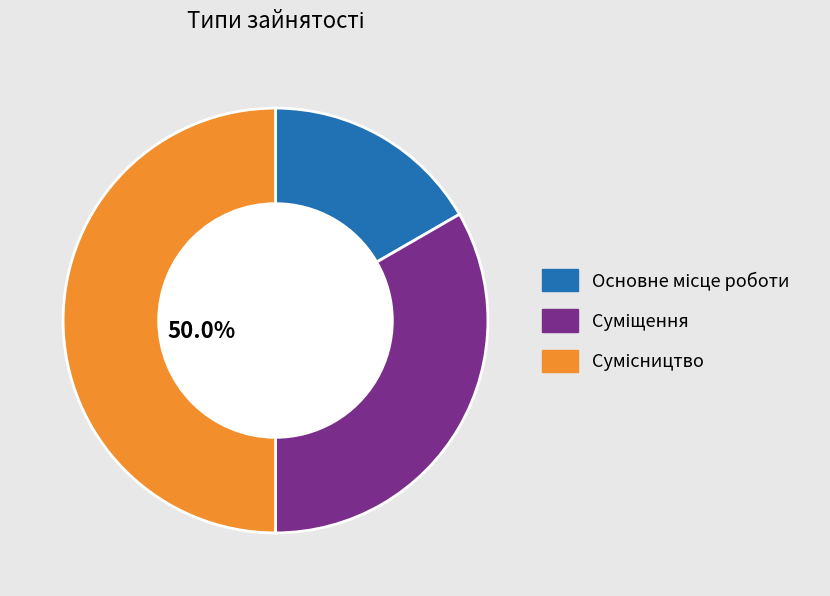

Which category has the smallest portion of the pie?

Основне місце роботи